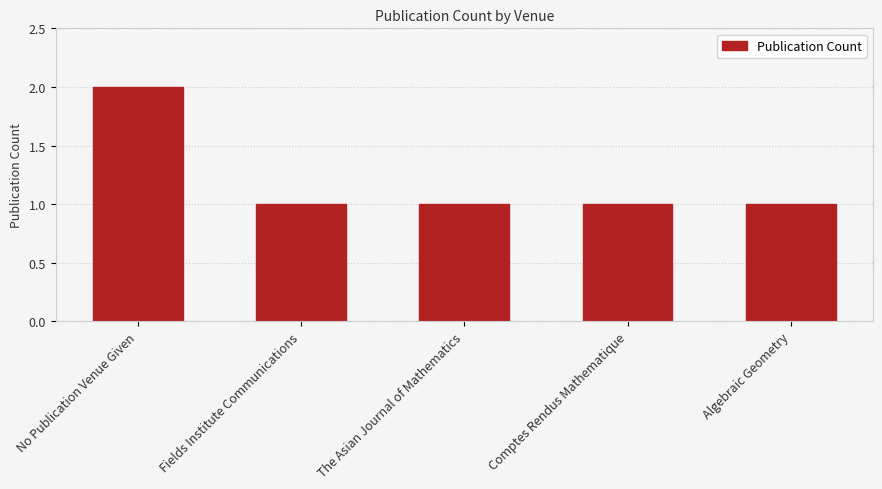

True or false: the data shows 1 at Algebraic Geometry.

True